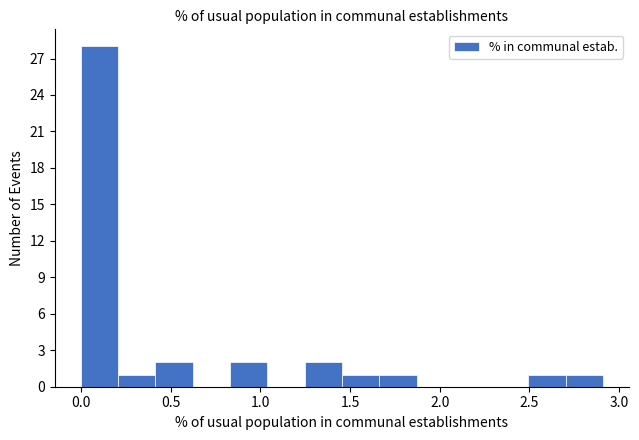

How tall is the bar that spans 0.40 to 0.60 on the x-axis? Neither the bar edges nor the heights are printed on the chart, so give them approximately, as read against the axes.

2